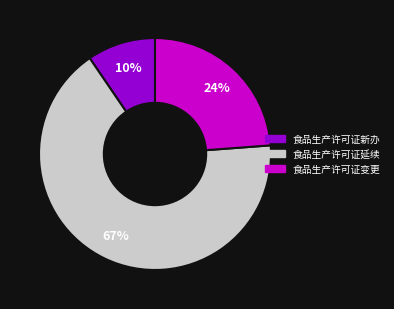

The 食品生产许可证延续 slice represents 67% of the pie. True or false?

True